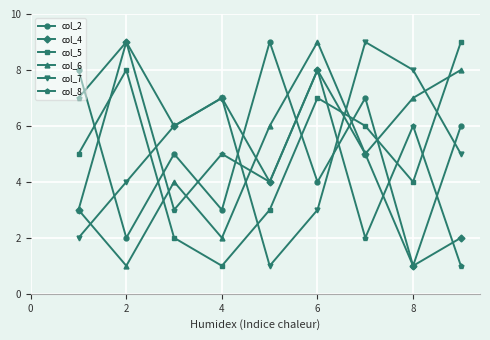

What is the maximum value for col_5?

9